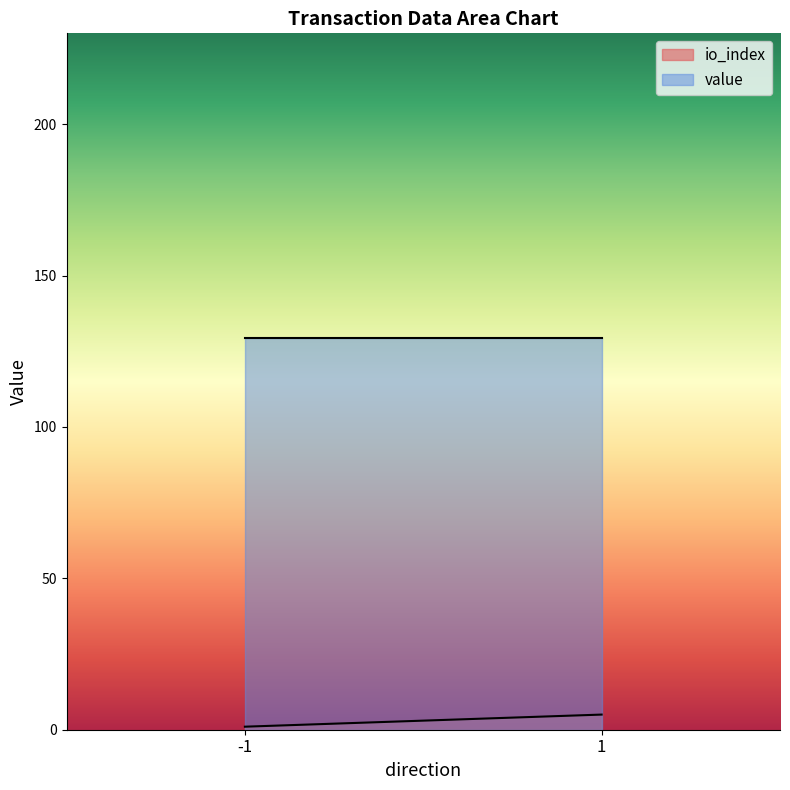

Reading left to right, what are all the values shown in this chart?

io_index: -1=1.0	1=5.0
value: -1=129.5	1=129.5